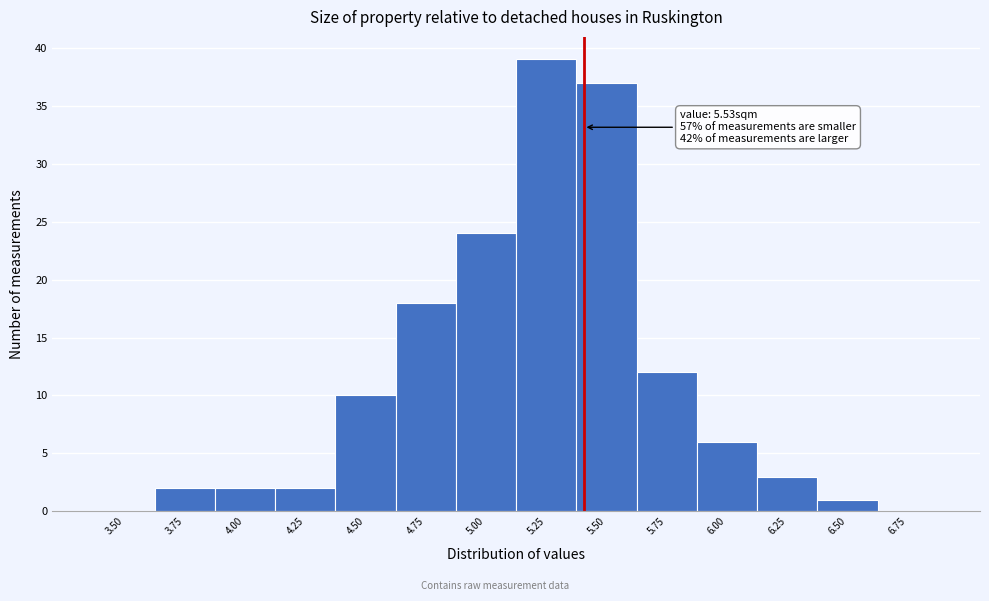

Reading right to left, extract all data points from this chart.

6.75=0	6.50=1	6.25=3	6.00=6	5.75=12	5.50=37	5.25=39	5.00=24	4.75=18	4.50=10	4.25=2	4.00=2	3.75=2	3.50=0